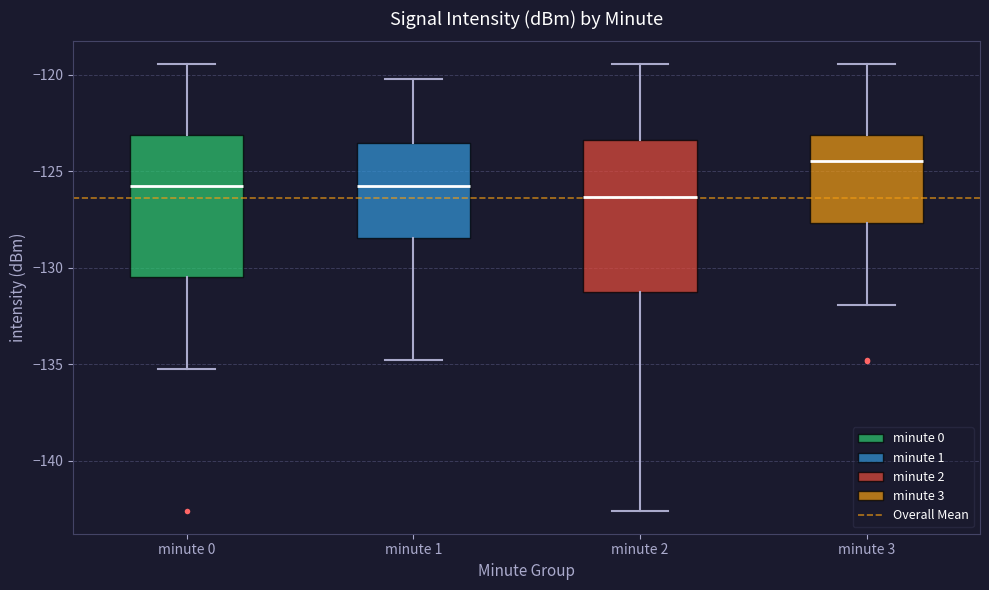

Which box's median line is the highest?

minute 3